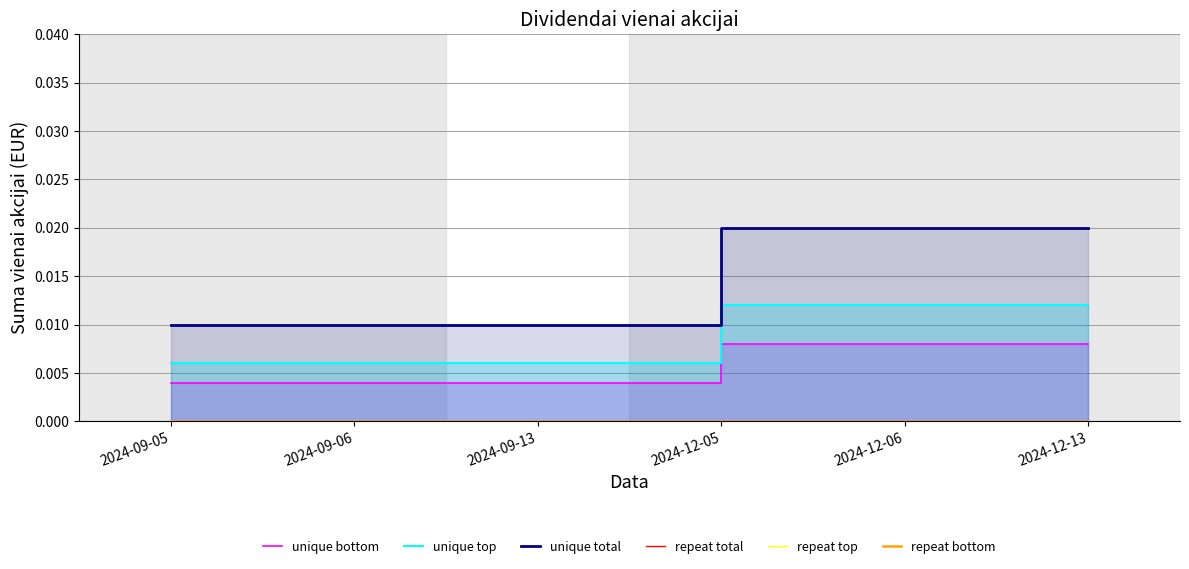

True or false: repeat bottom has more than 0 points higher than both neighbors.

False